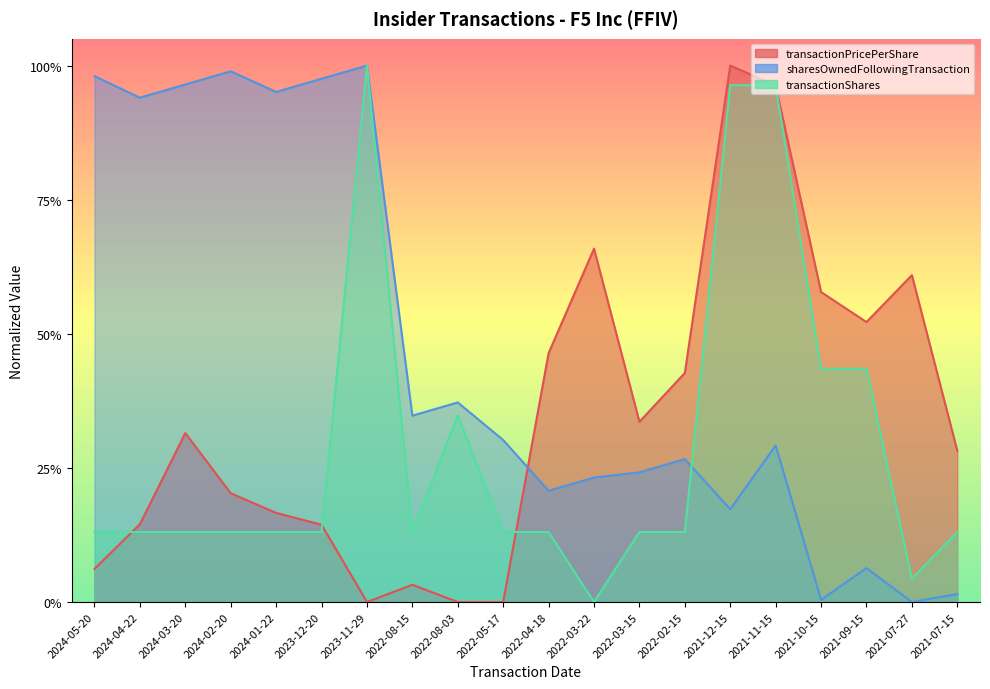

True or false: sharesOwnedFollowingTransaction and transactionPricePerShare cross at least once.

True